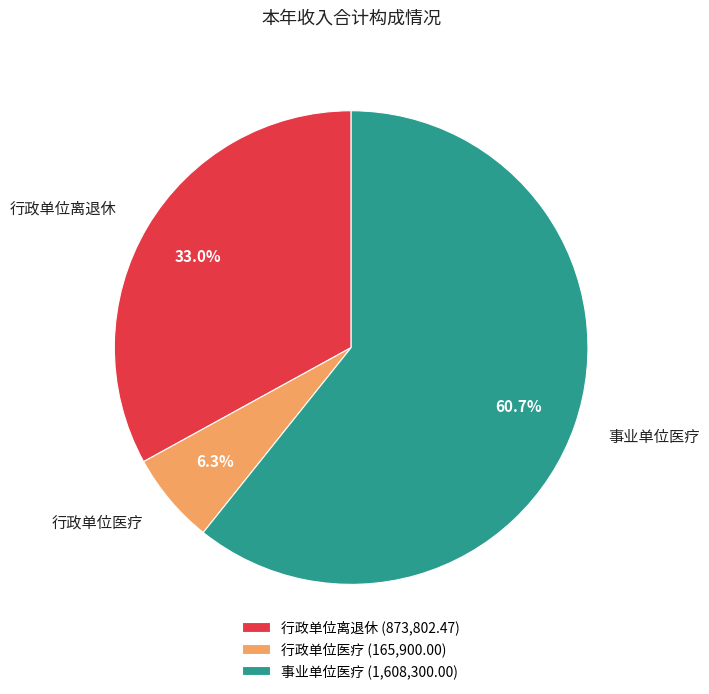

Which category has the biggest portion of the pie?

事业单位医疗